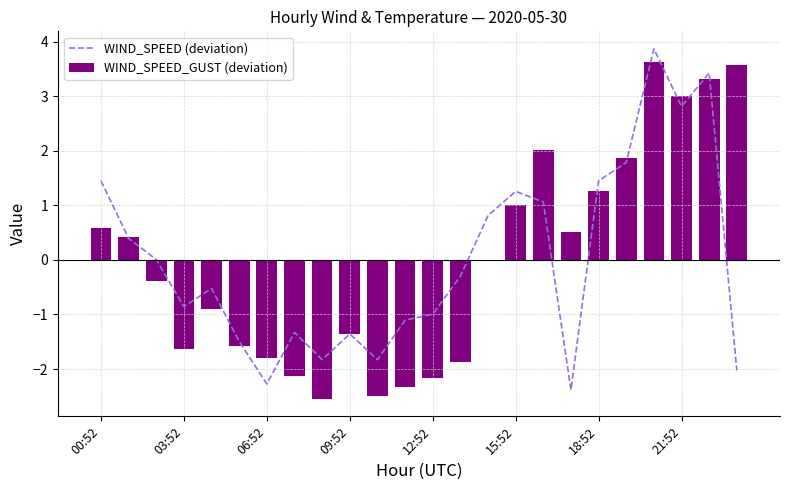

Where is WIND_SPEED_GUST (deviation) nearest to the value 0?

14